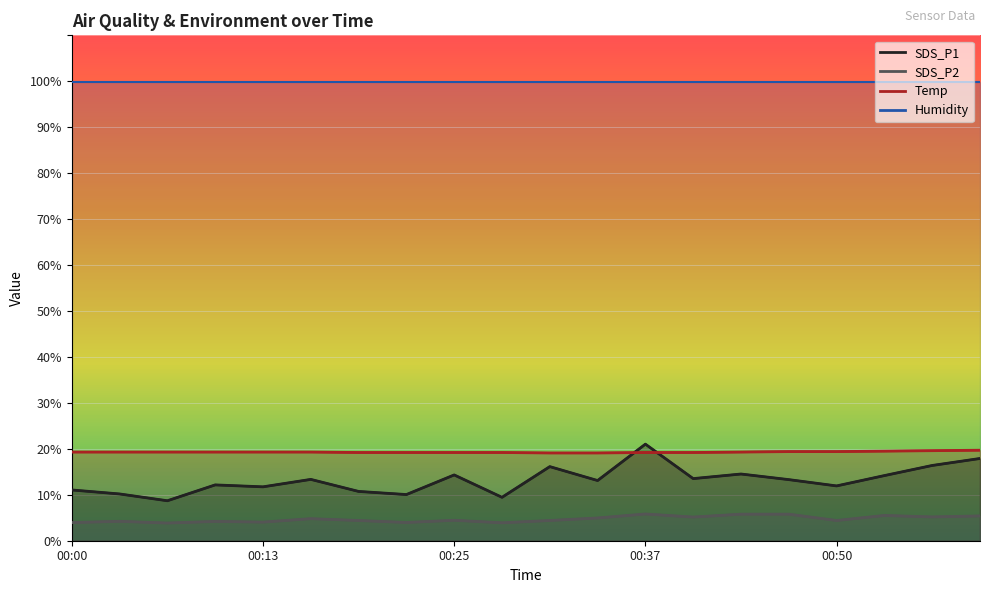

Between 00:00 and 00:31, which is larger?

00:31